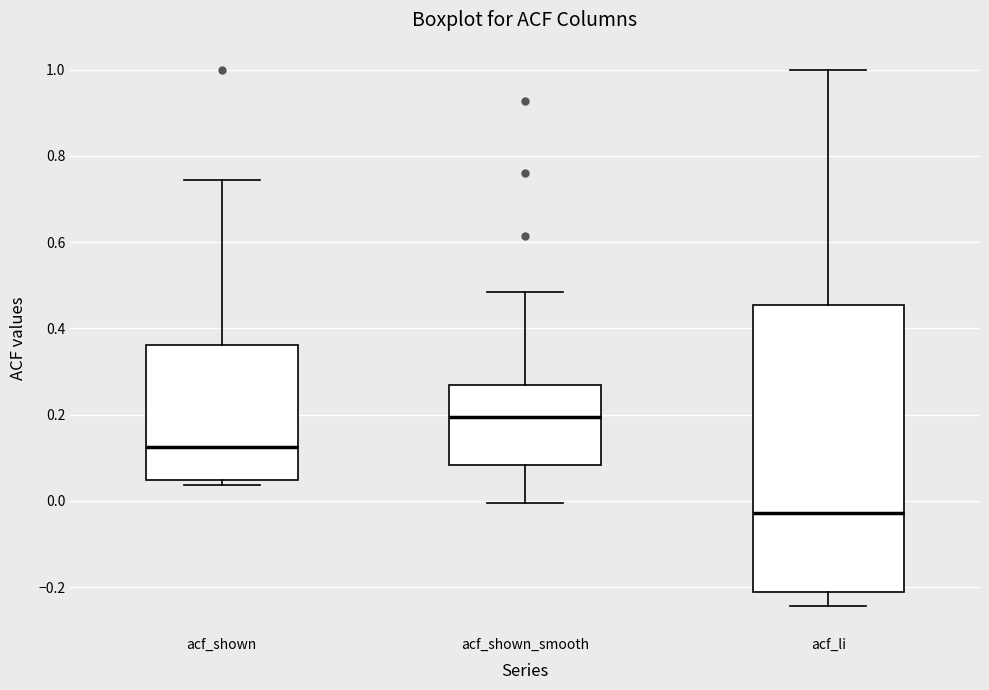

Where is the upper edge of the box for acf_shown on the y-axis? The values are not printed on the chart, so give them approximately, as read against the axis.

0.36